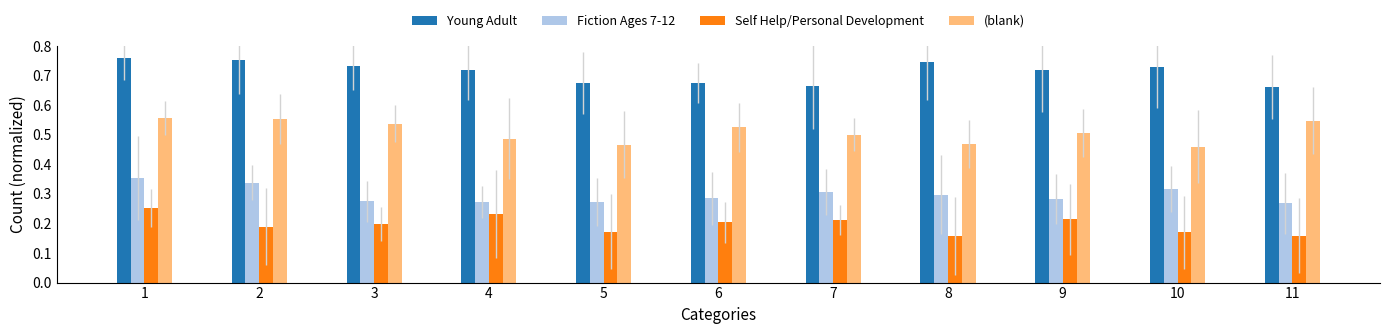

What is the total value across all series at 1?

1.9